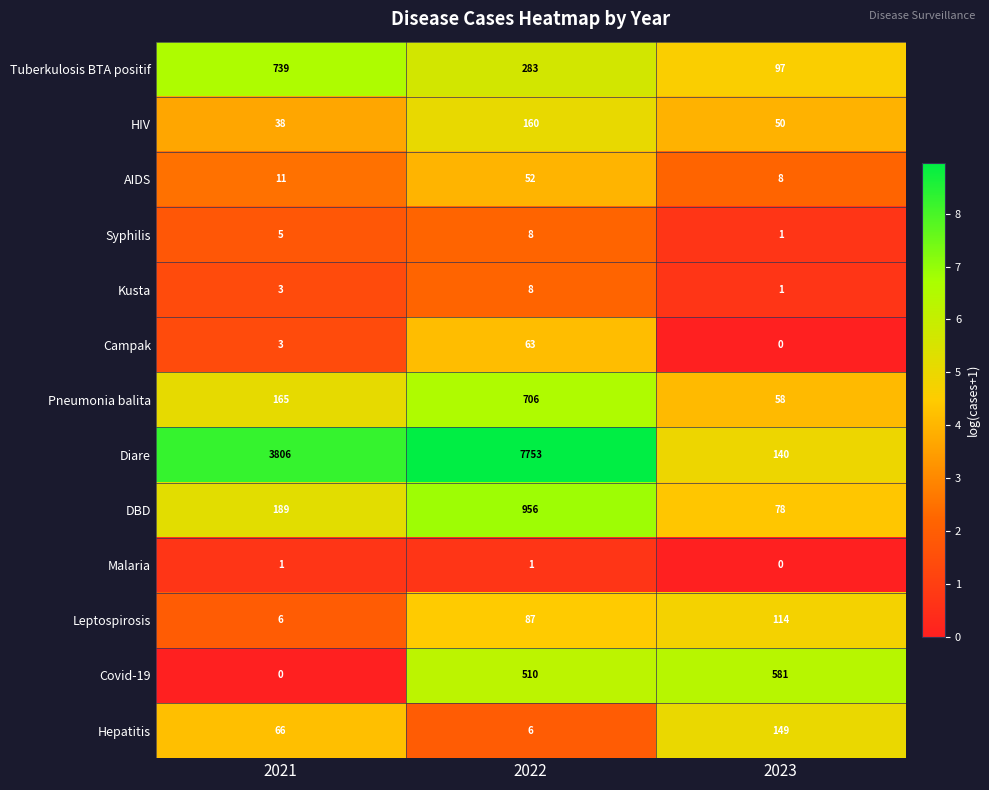

What is the sum of the Kusta values at 2022 and 2021?

11